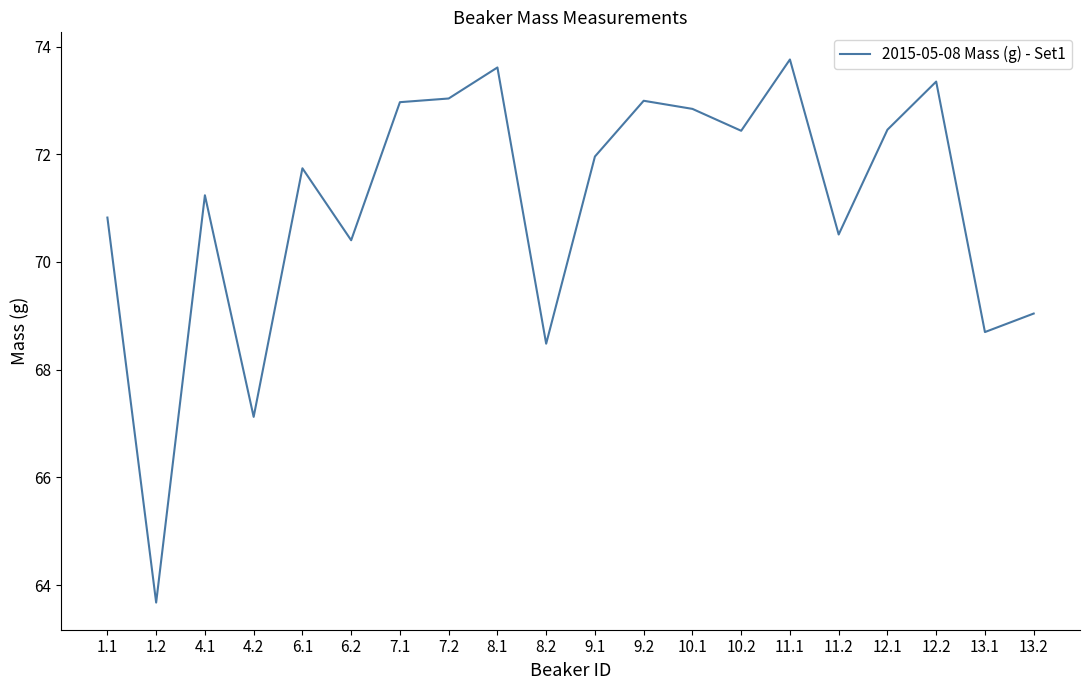

What is the approximate value at 1.1?

70.8